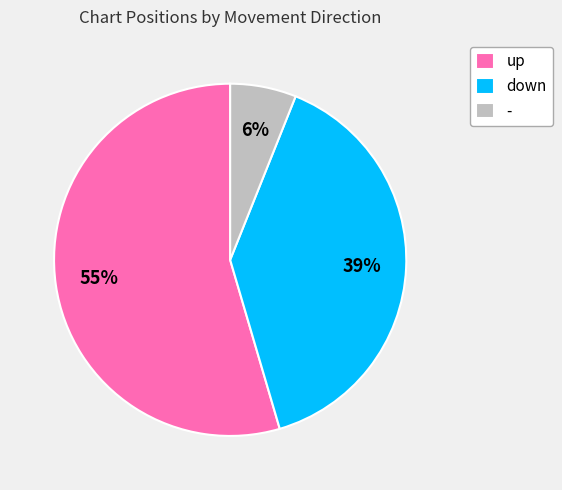

Do - and up together represent more than half of the pie?

Yes